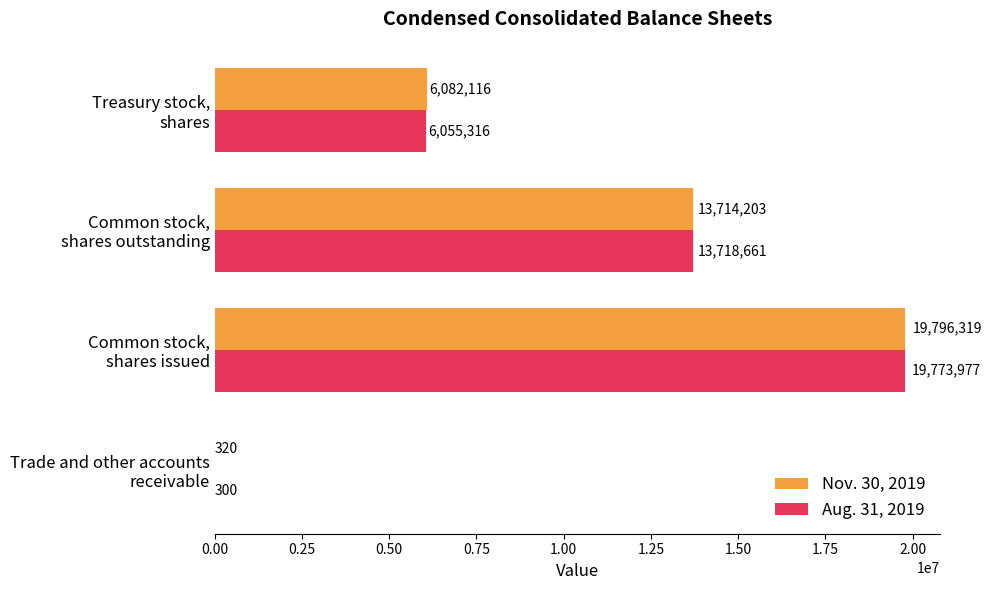

How many Aug. 31, 2019 values are between 6055316 and 19773977?

3